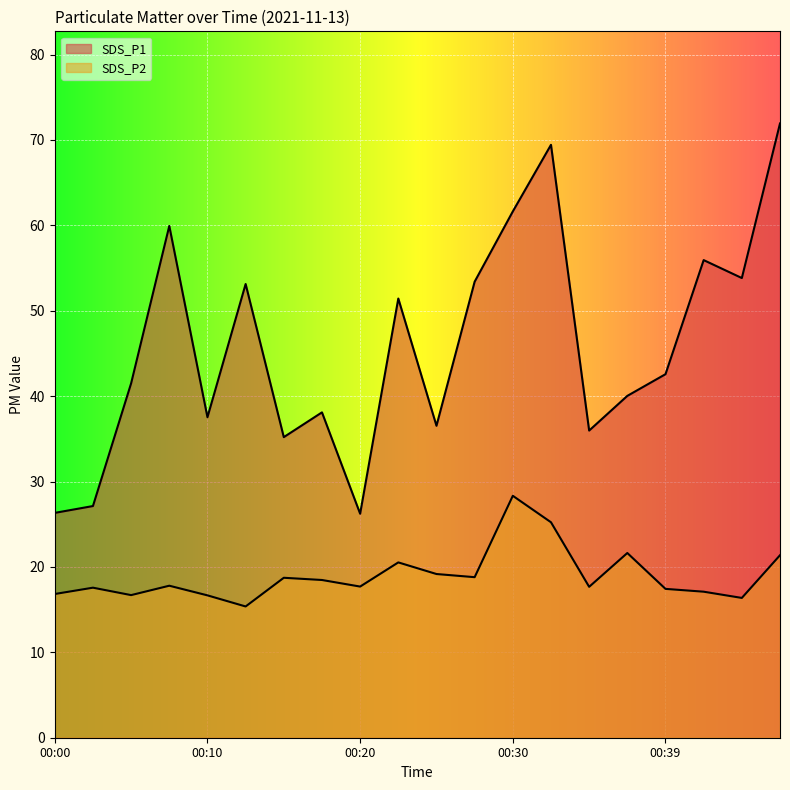

True or false: SDS_P2 and SDS_P1 intersect in this chart.

False